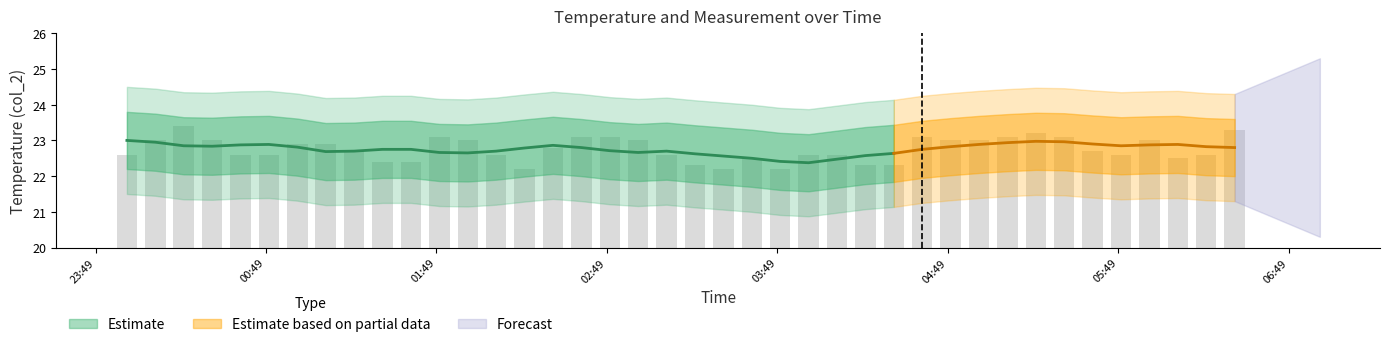

The chart shows a value of 32.5 at 2023/06/28 06:00:00. True or false?

False